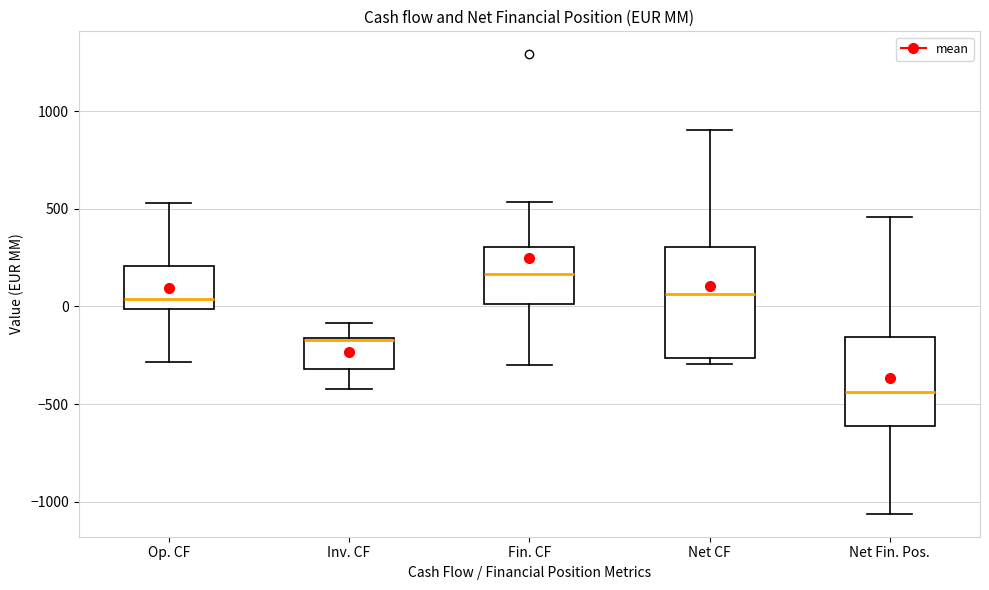

Where does the lower whisker of the box for Fin. CF end on the y-axis? The values are not printed on the chart, so give them approximately, as read against the axis.

-300